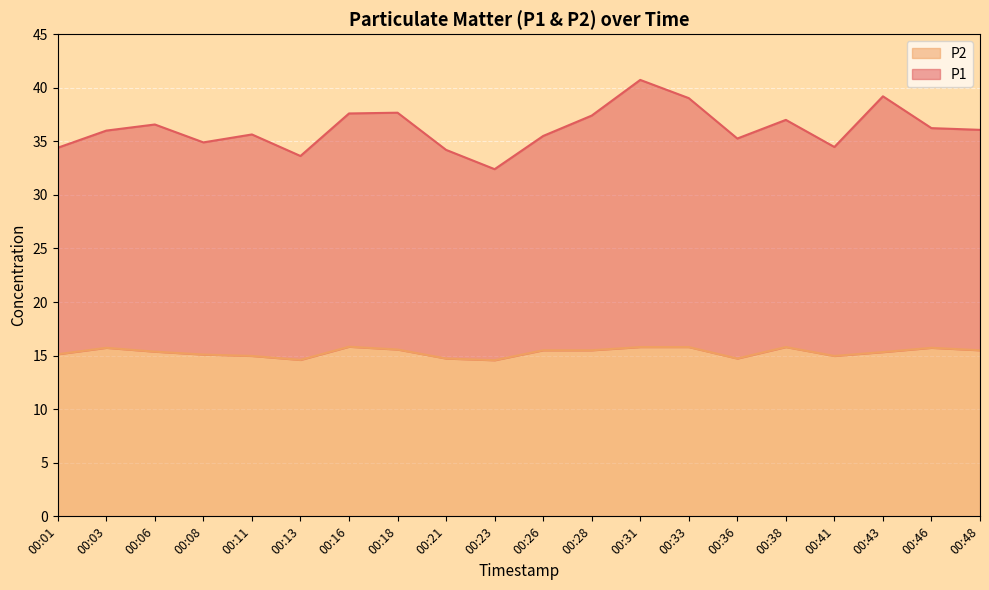

Count the number of data series in this chart.

2